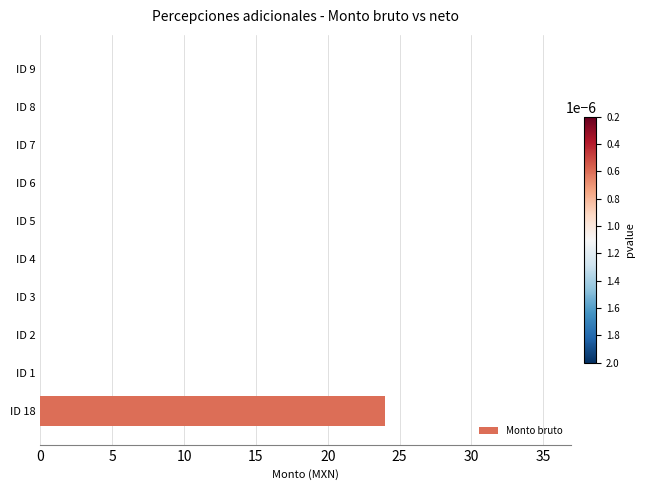

What is the sum of all values?

24.0